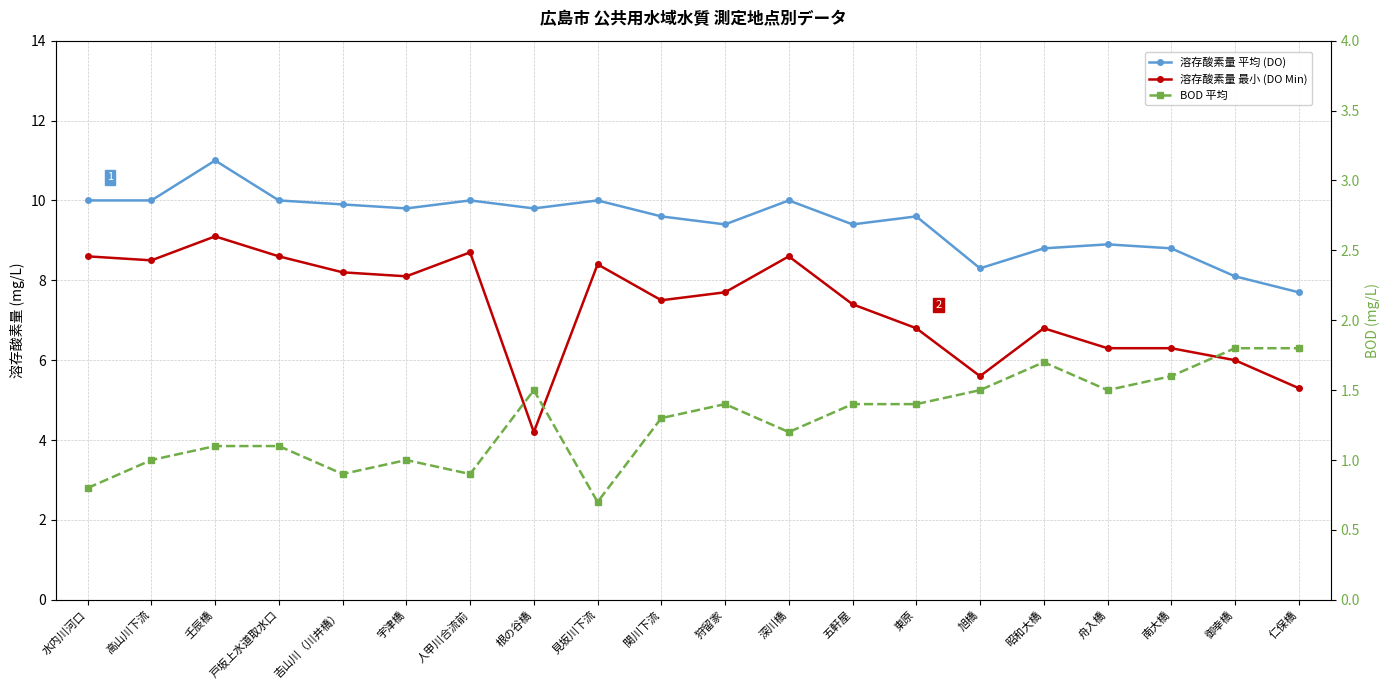

Is it true that BOD 平均 equals 0.9 at 旭橋?

False